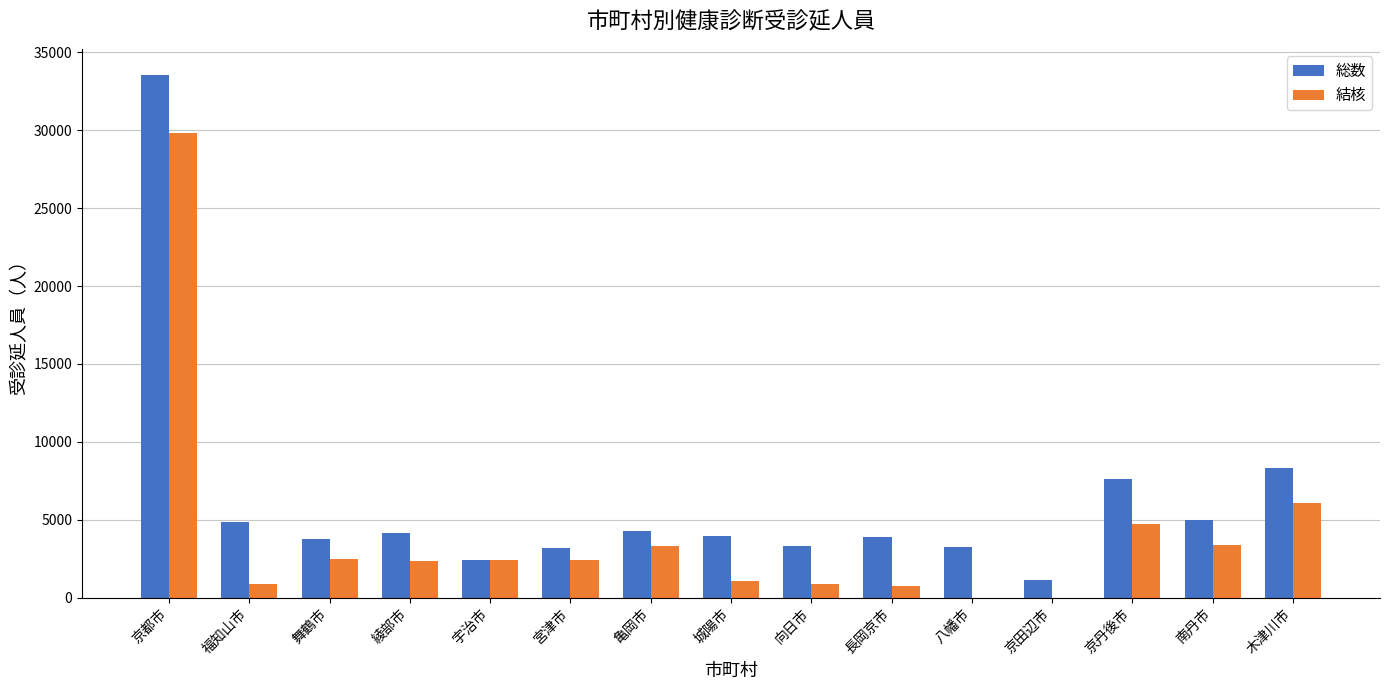

Between 京都市 and 京丹後市, which series saw the biggest shift?

総数